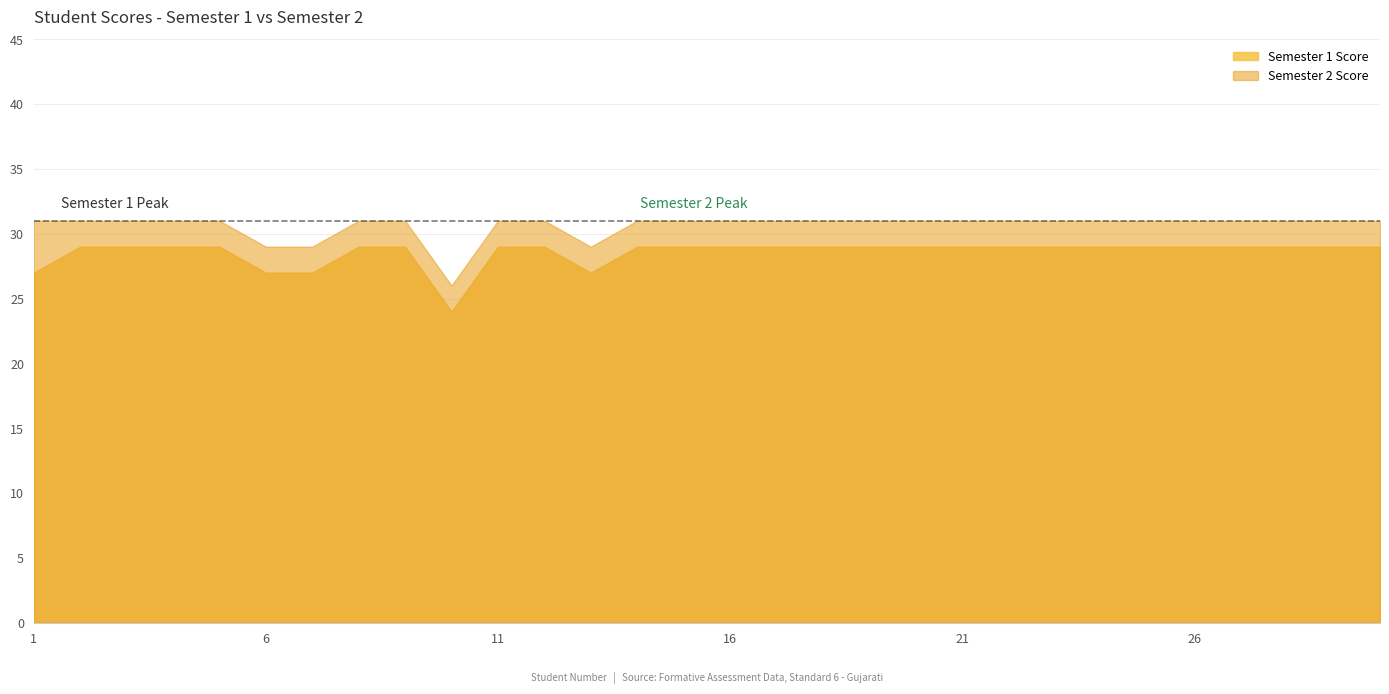

What is the sum of all values?

857